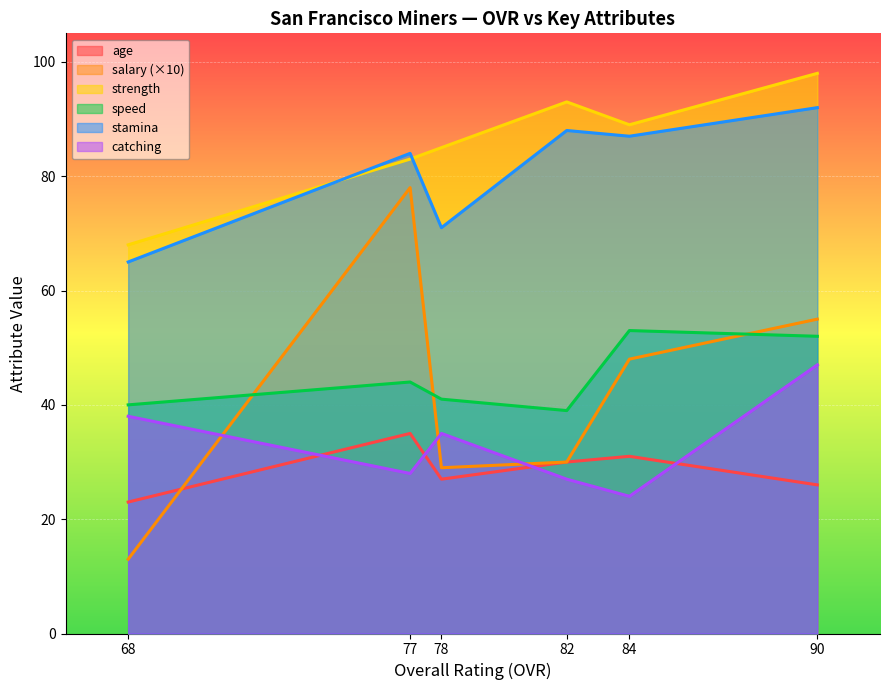

True or false: strength and catching cross at least once.

False